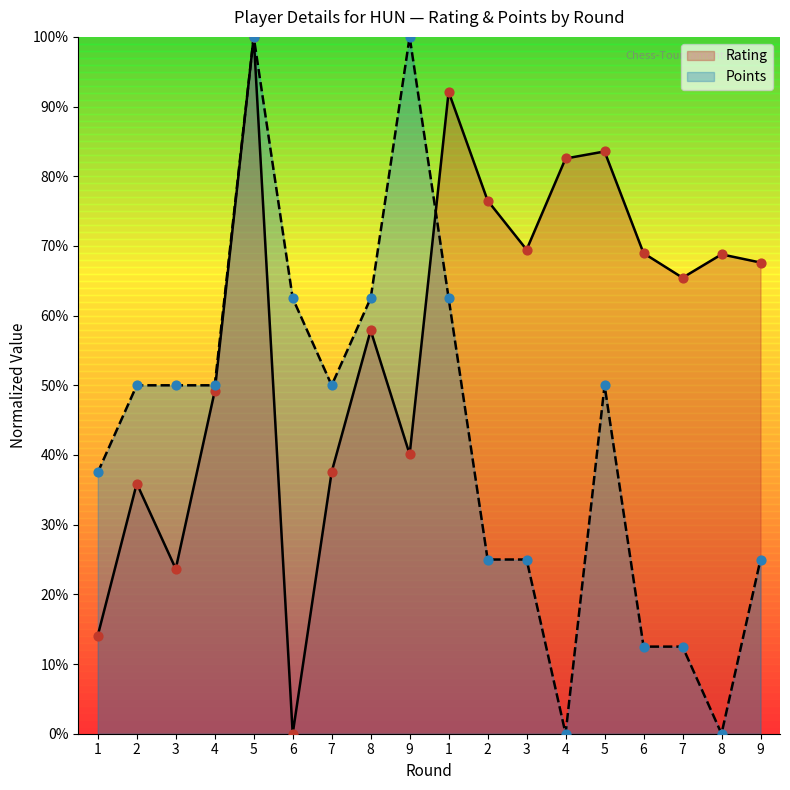

Which series reaches the maximum Y coordinate?

Rating